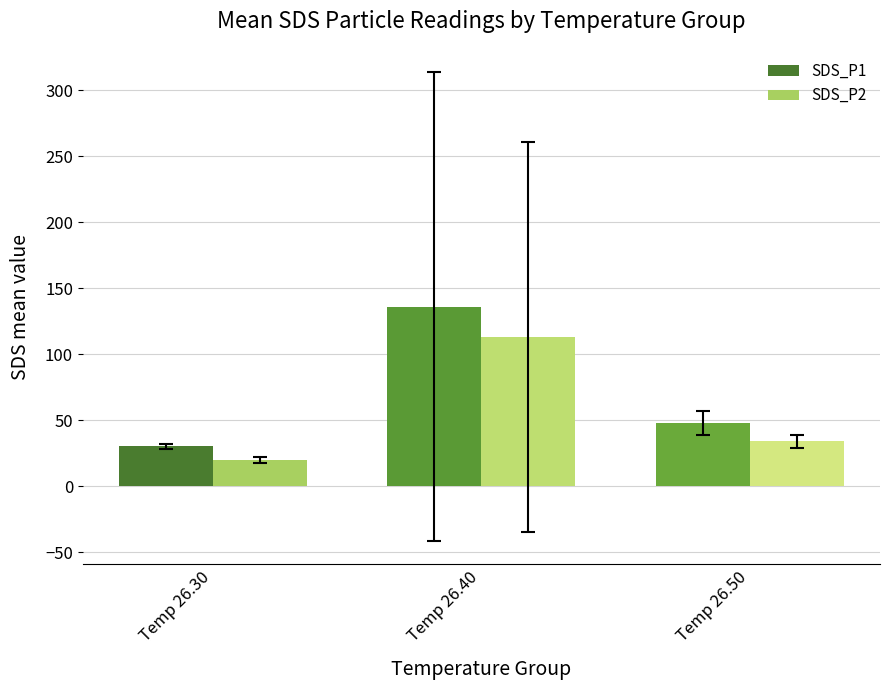

Are the bars grouped side by side (vs. stacked)?

Yes